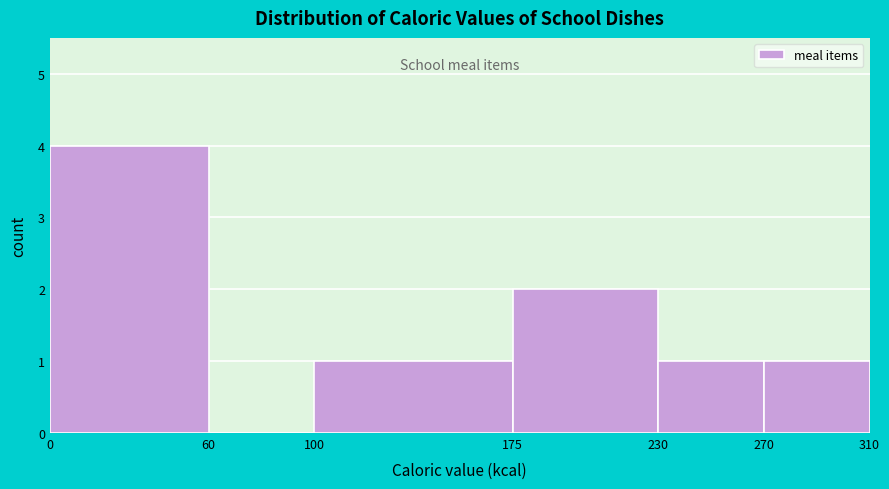

Reading left to right, list every bar in this chart as the range it spans on the x-axis followed by its height. The values are not printed on the chart, so give them approximately, as read against the axis.

0 to 60: 4
60 to 100: 0
100 to 175: 1
175 to 230: 2
230 to 270: 1
270 to 310: 1